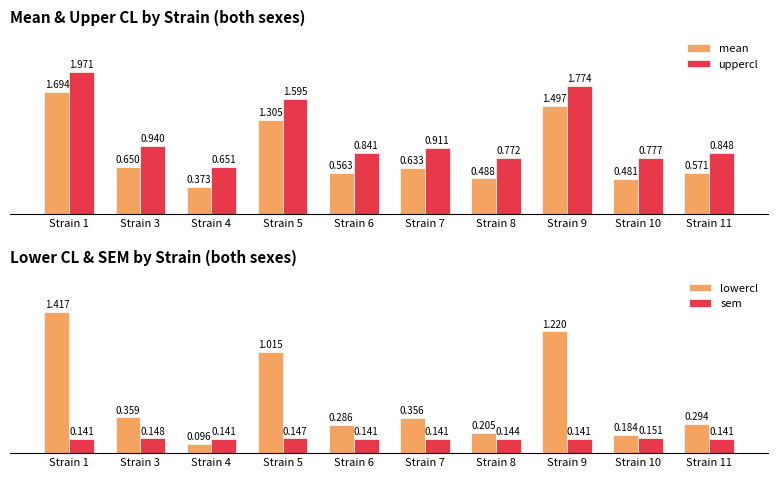

Between Strain 3 and Strain 6, which series saw the biggest shift?

uppercl